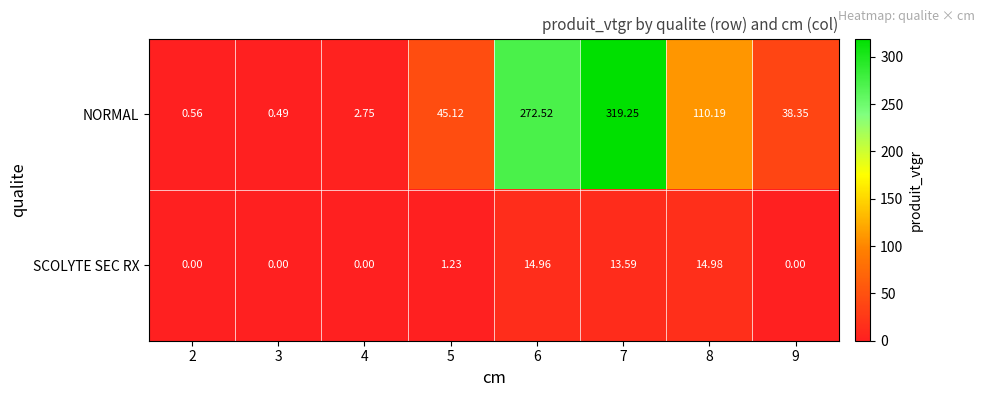

Rank the series by their average value, from lowest to highest.

SCOLYTE SEC RX, NORMAL